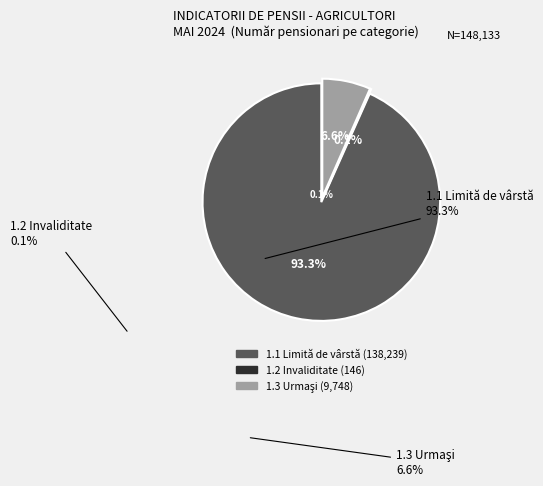

Does 1.2 Invaliditate account for over 50% of the chart?

No